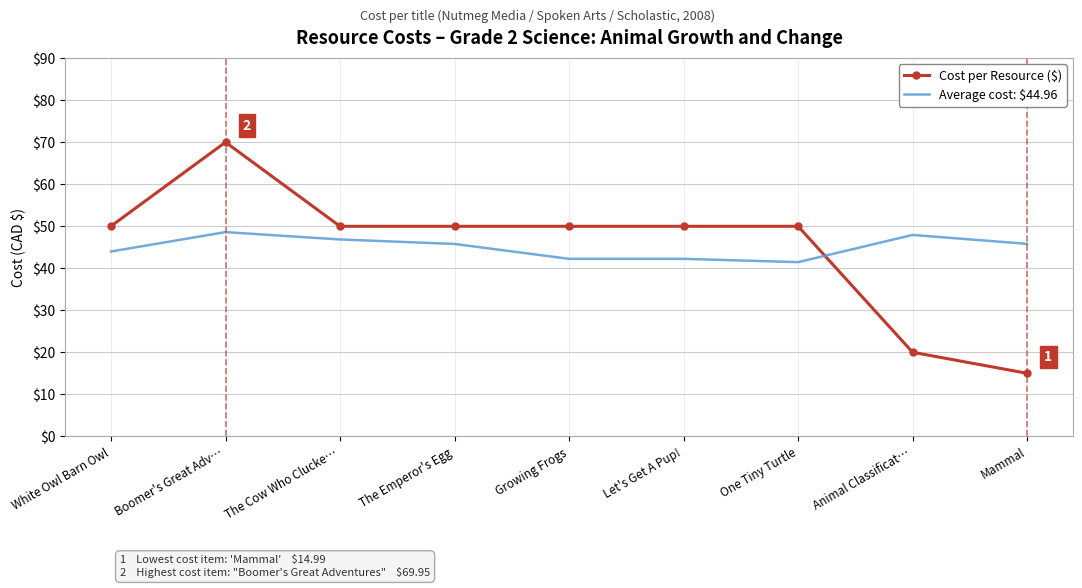

List the series in order of their peak value, highest first.

Cost per Resource ($), Average cost: $44.96